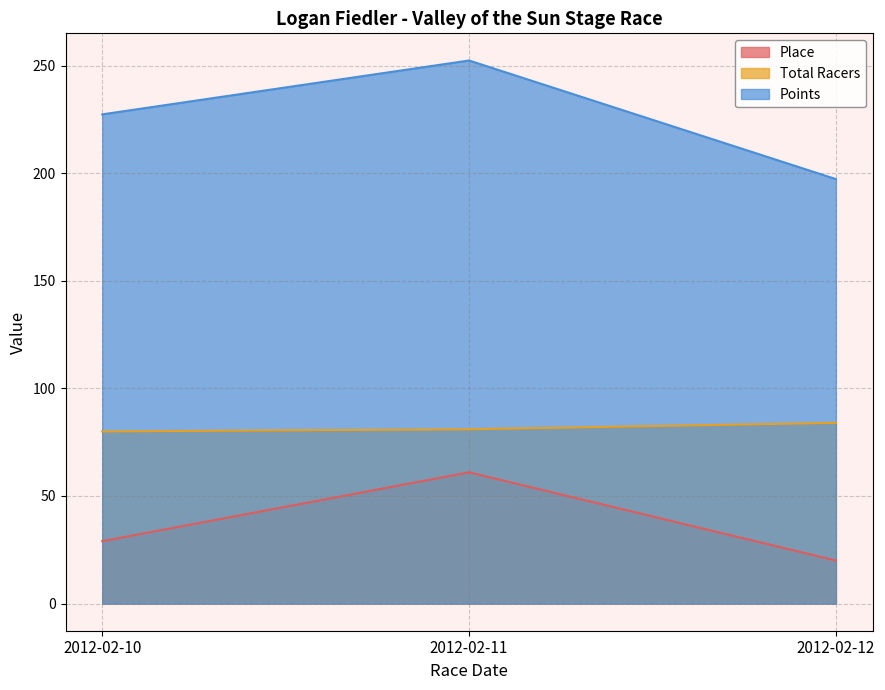

The Place series shows 20.0 at 2012-02-12. True or false?

True